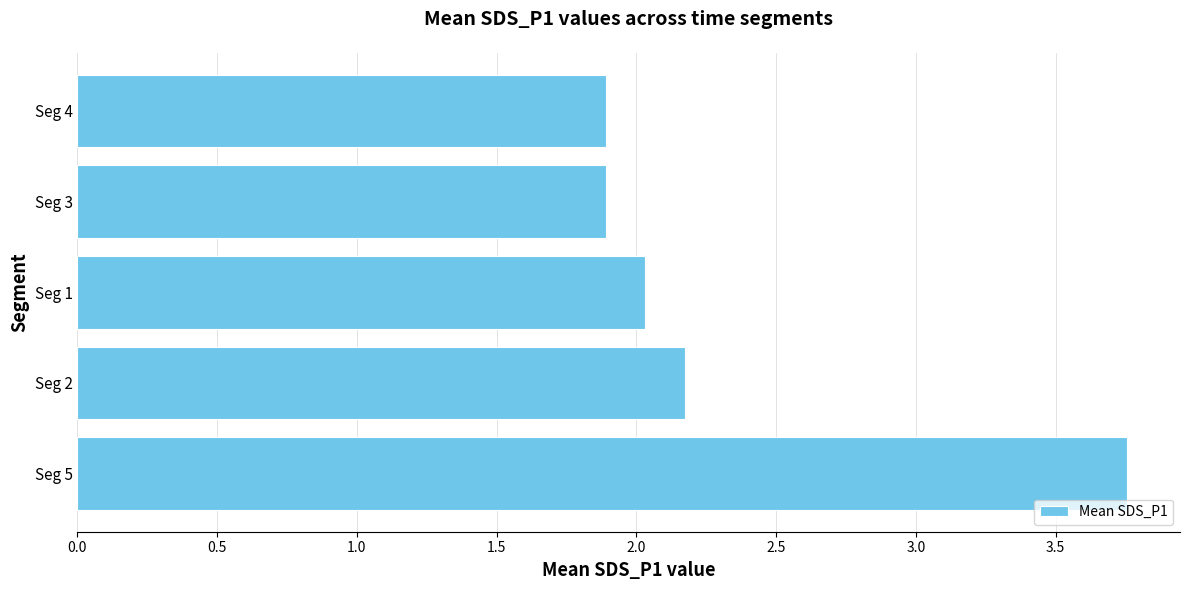

Are the bars grouped side by side (vs. stacked)?

No